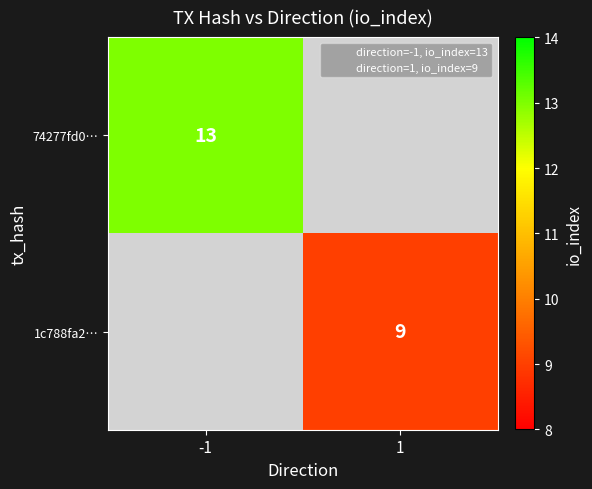

Is it true that 1c788fa2… equals 4 at 1?

False